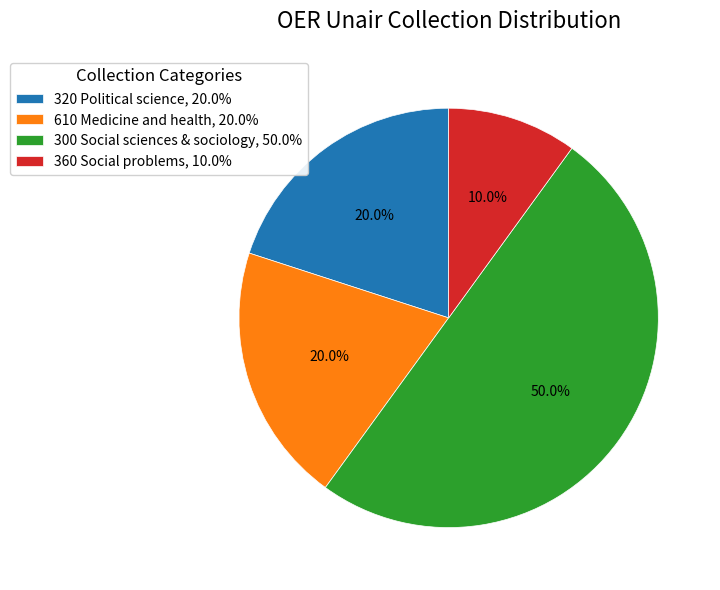

What is the ratio of the value at 320 Political science, 20.0% to the value at 300 Social sciences & sociology, 50.0%?

0.4